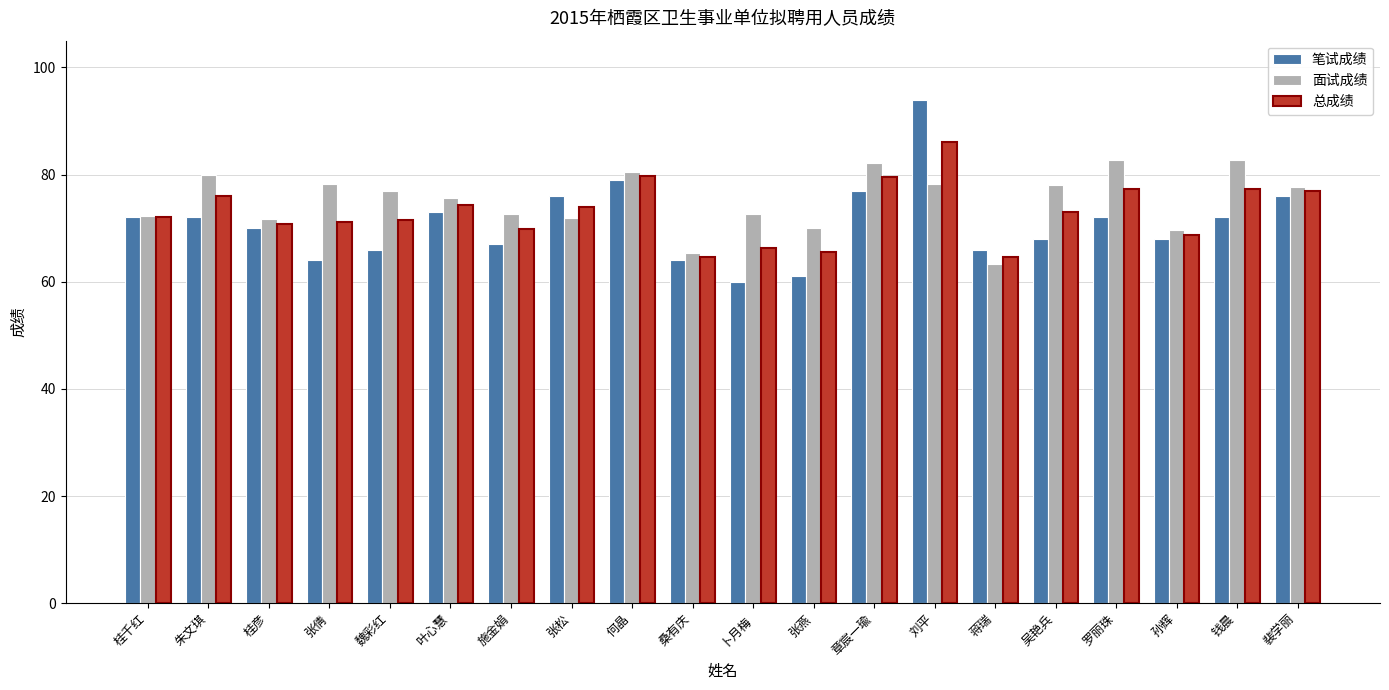

What position from the right is 桑有庆?

11